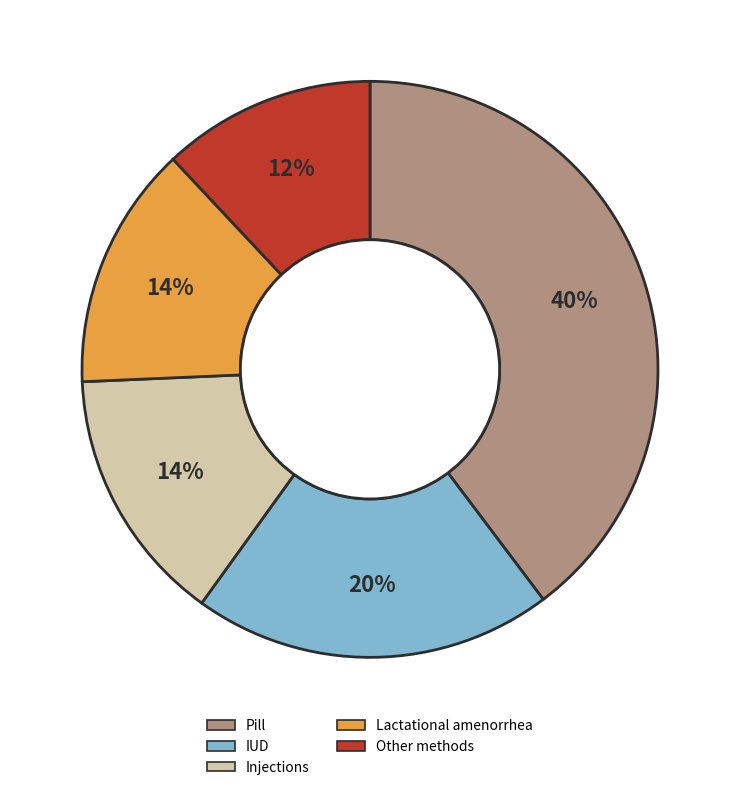

Which slice is the largest?

Pill